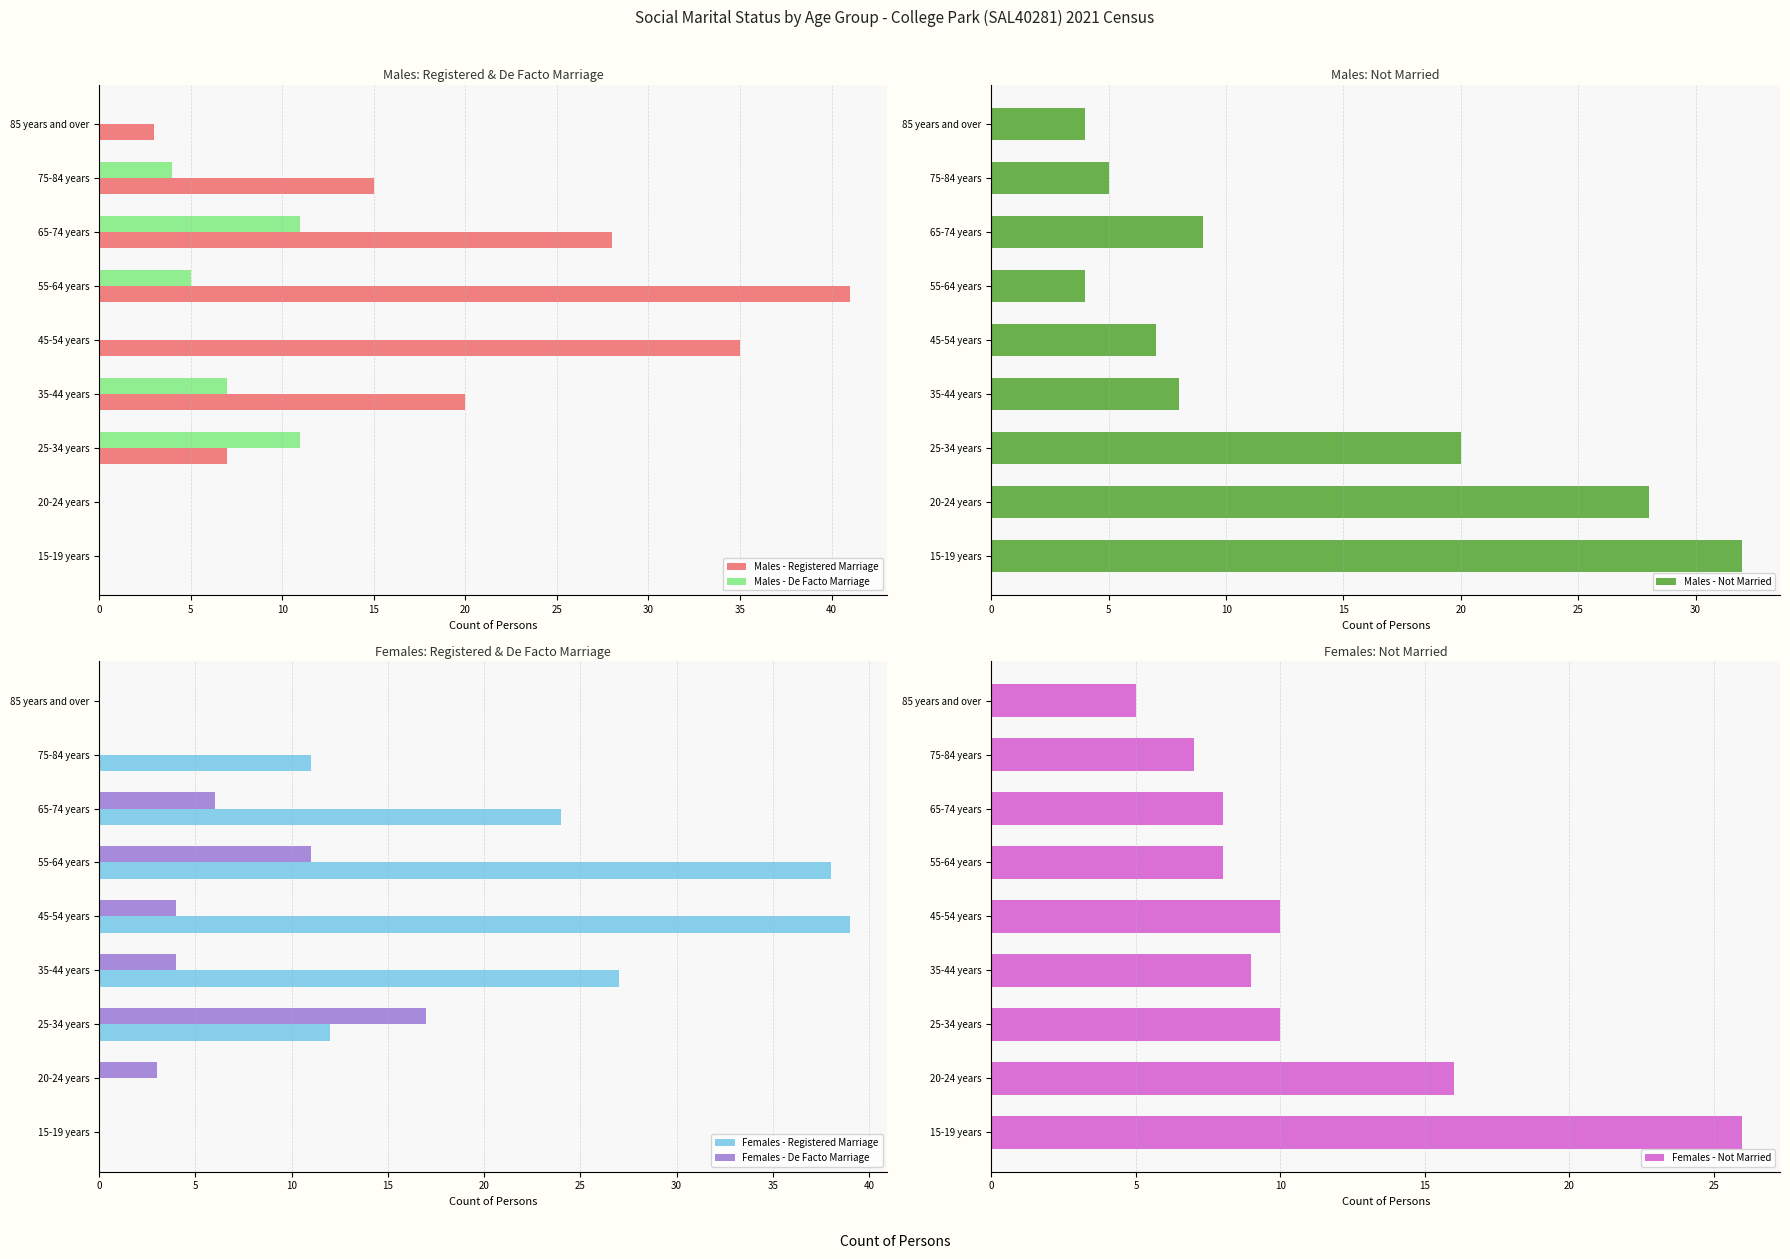

How many bars are there in total?

54